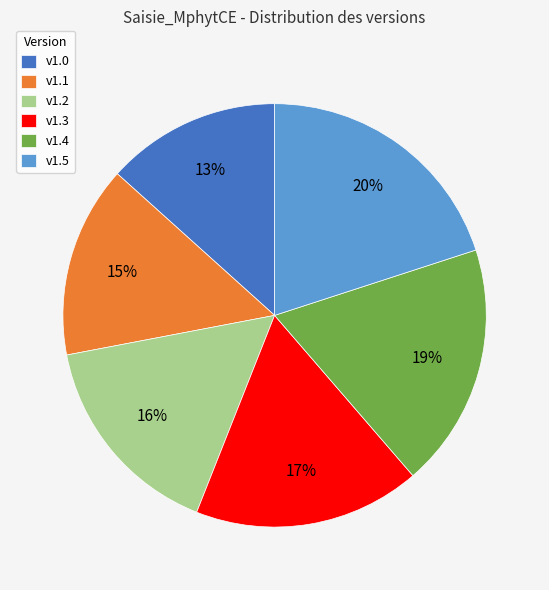

To the nearest percent, what is the difference between the largest and smallest slice percentages?

7%